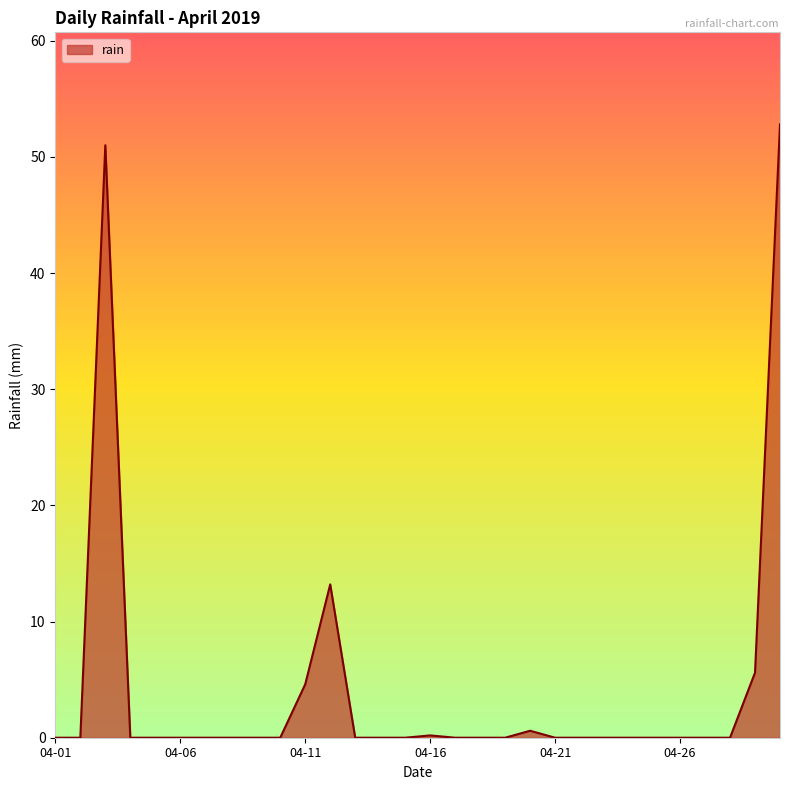

Does the chart display data point markers on the line(s)?

No